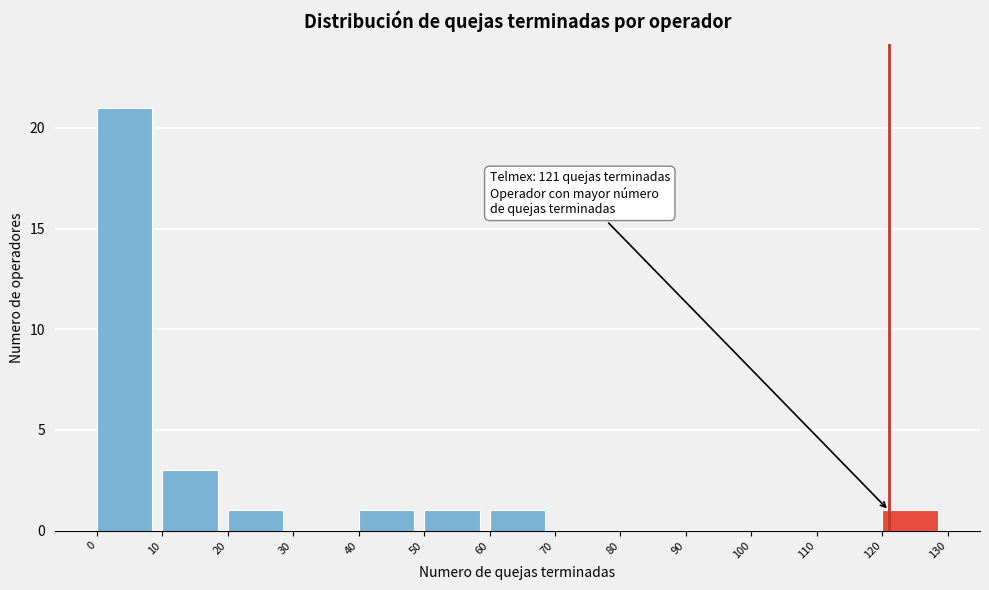

Over which range of the x-axis is the bar tallest?

0 to 10